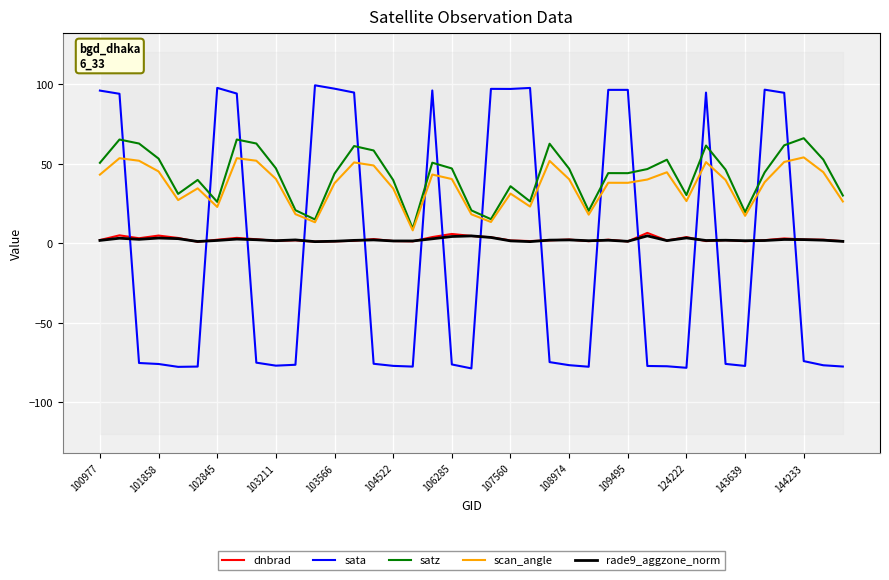

True or false: dnbrad and scan_angle cross at least once.

False